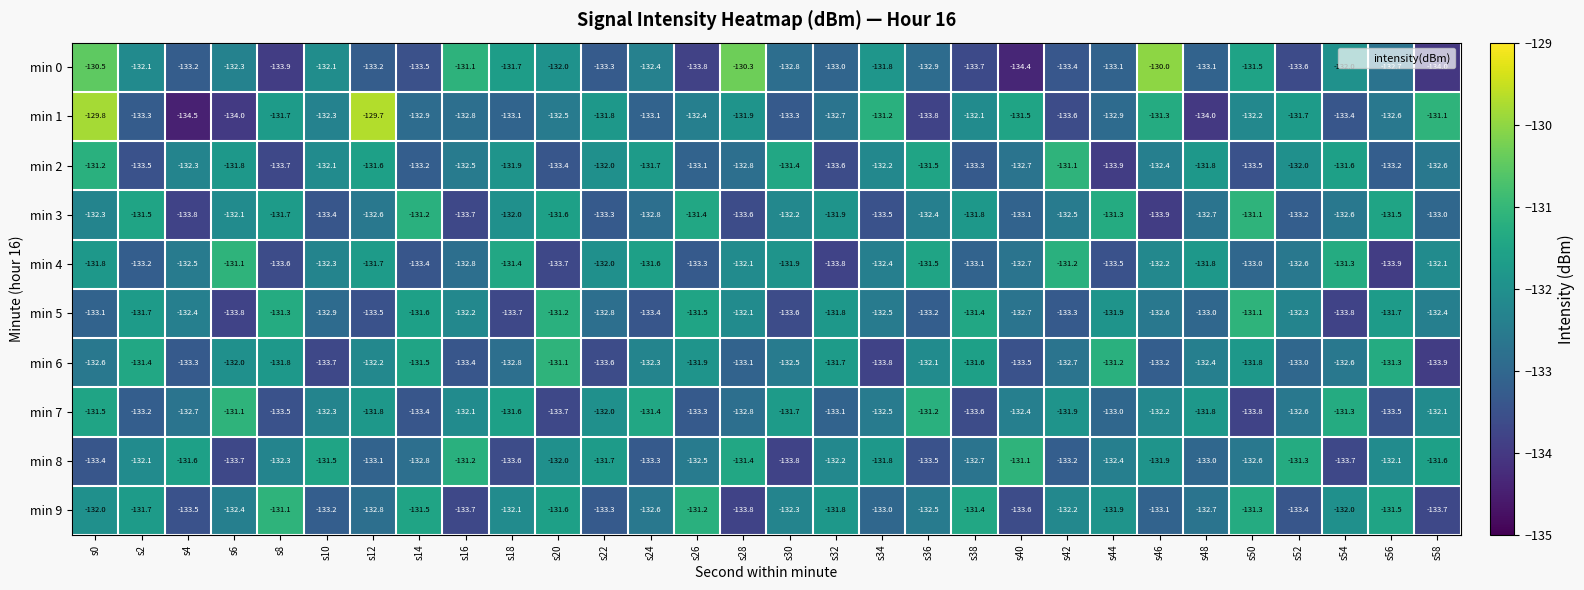

At s24, list the series in order from largest to smallest.

min 7, min 4, min 2, min 6, min 0, min 9, min 3, min 1, min 8, min 5